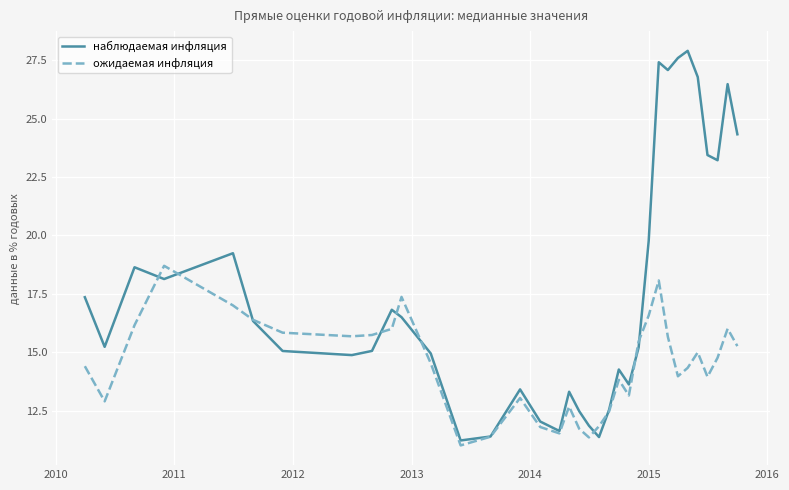

Which series has the largest total across all categories?

наблюдаемая инфляция